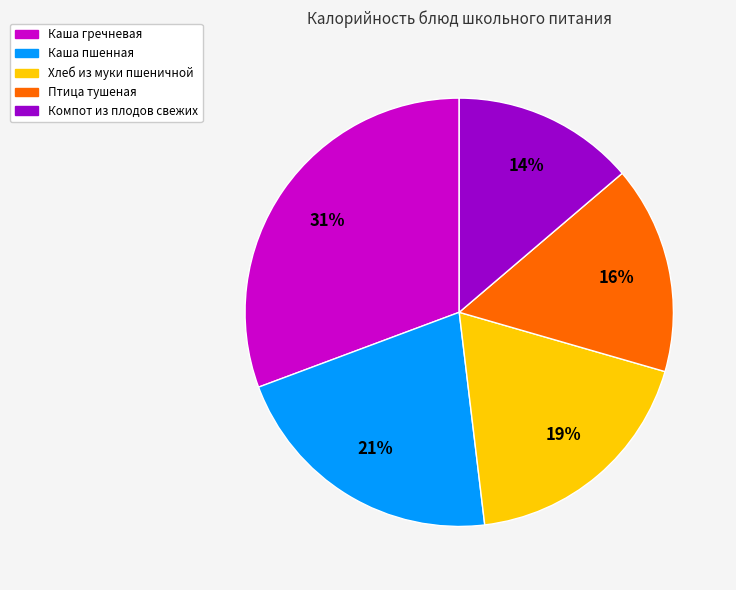

Count the number of slices in the pie.

5